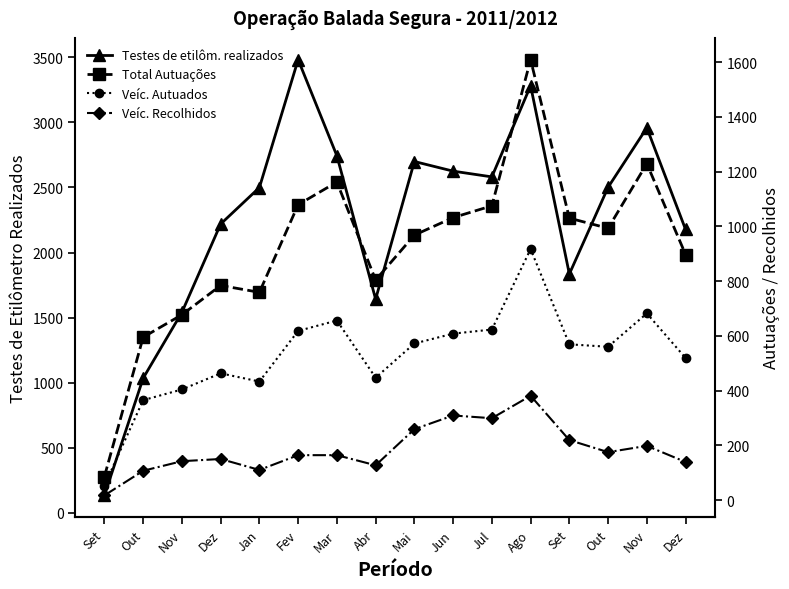

How many data points does each series have?

16